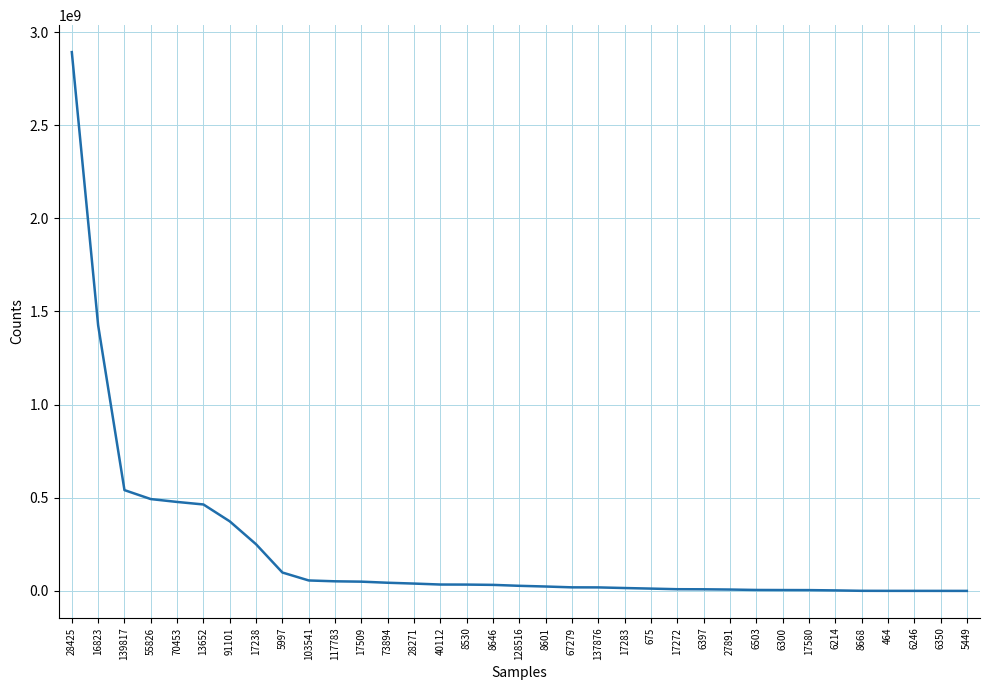

Does the chart display data point markers on the line(s)?

No